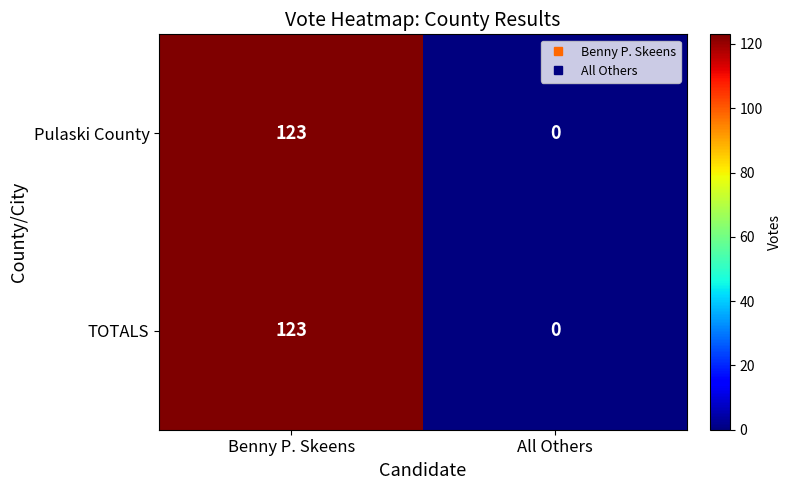

Is the value of TOTALS at Benny P. Skeens greater than the value of Pulaski County at All Others?

Yes